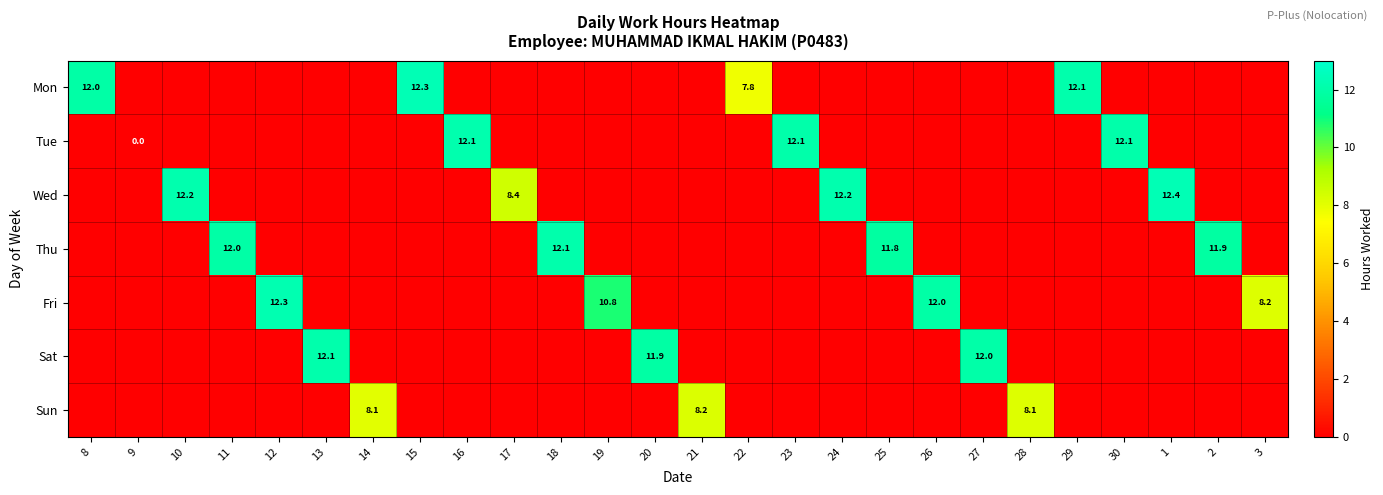

Which category has the lowest value in the Sat series?

8